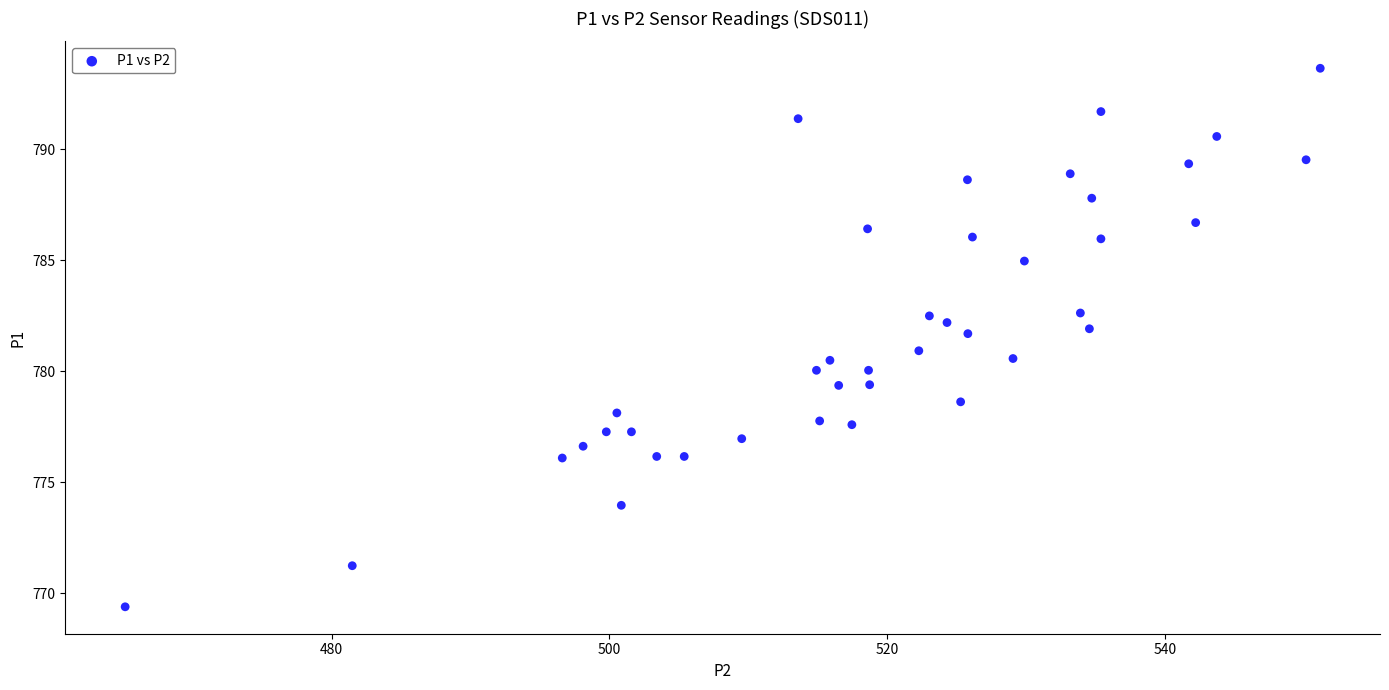

What is the range of X values (max minus min)?

86.0